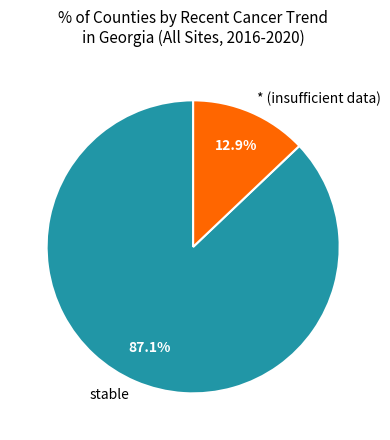

What is the largest slice in the pie chart?

stable